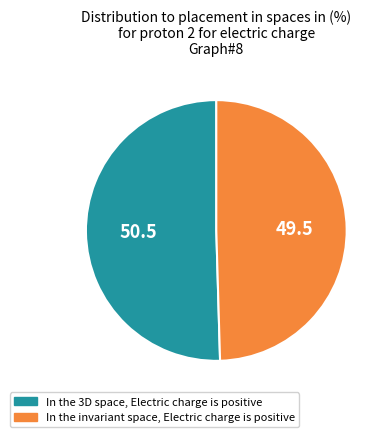

What is the largest slice in the pie chart?

In the 3D space, Electric charge is positive